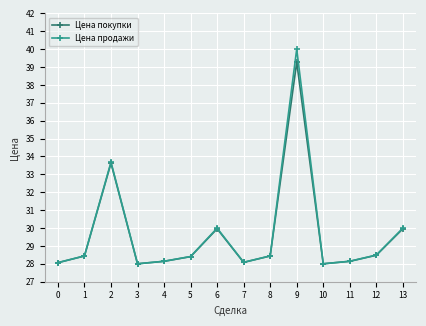

At which label is Цена покупки closest to 33?

2